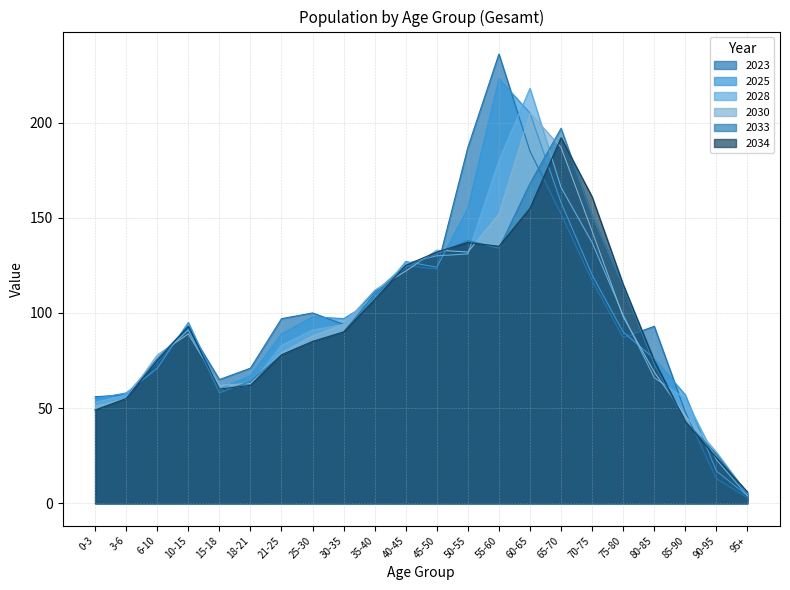

What is the average value of the 2028 series?

96